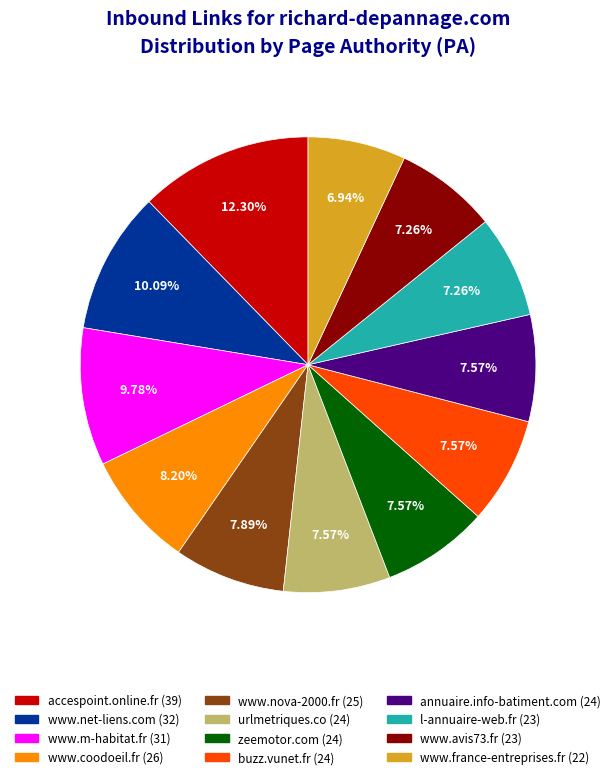

Does any single category account for the majority?

No